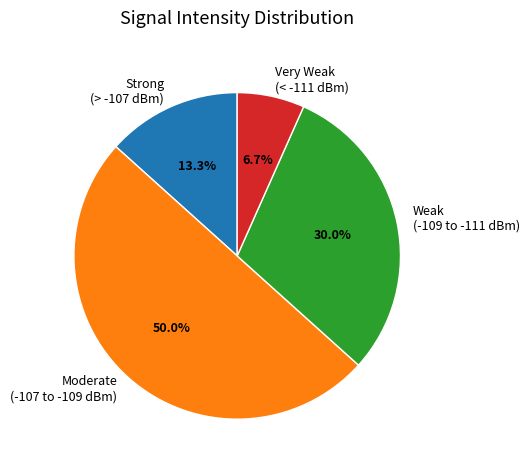

Do Weak (-109 to -111 dBm) and Strong (> -107 dBm) together represent more than half of the pie?

No